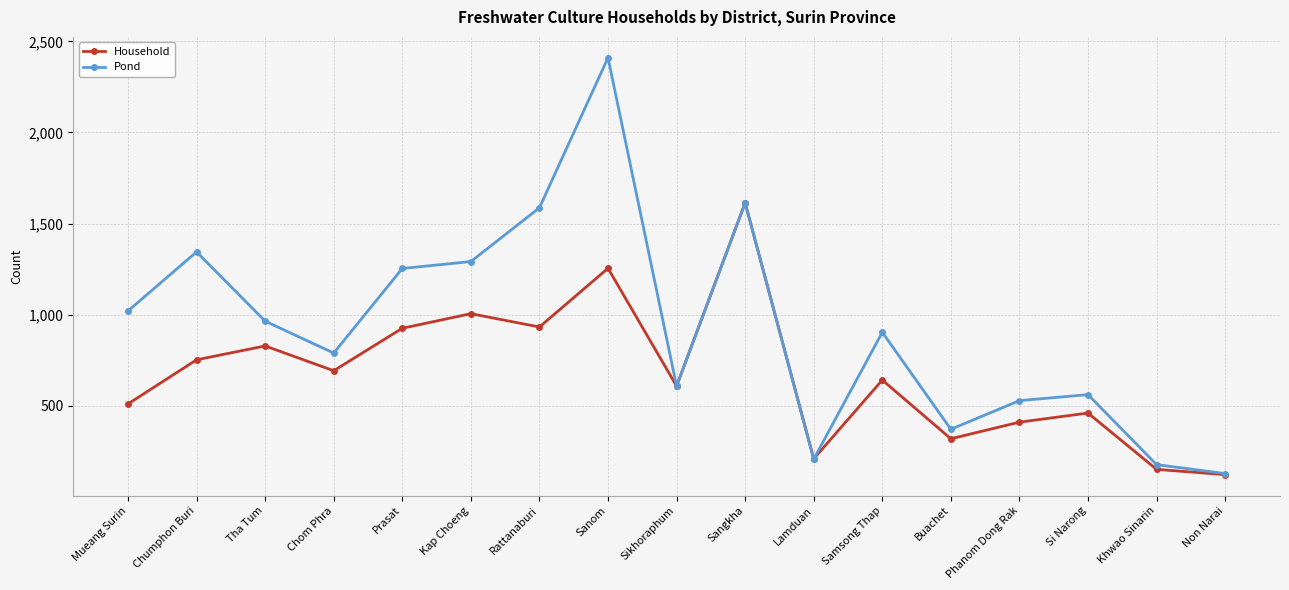

What is the difference between the second highest and minimum values in the Pond series?

1485